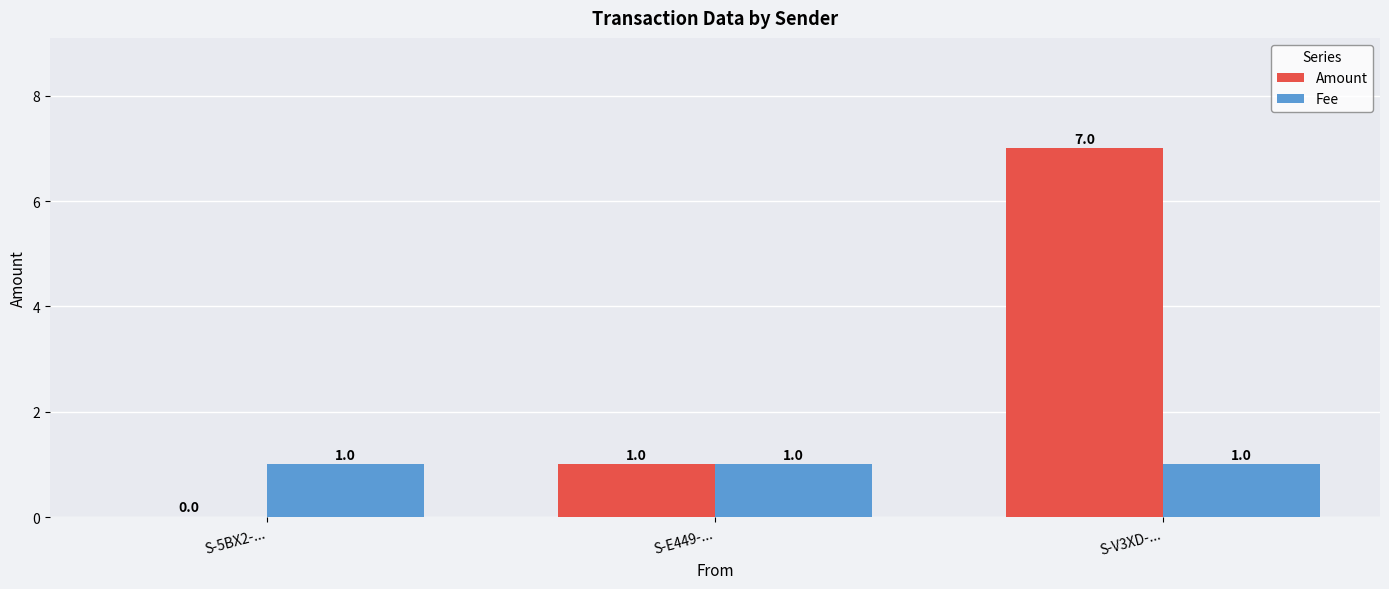

Reading right to left, what are all the values shown in this chart?

Amount: 7	1	0
Fee: 1	1	1